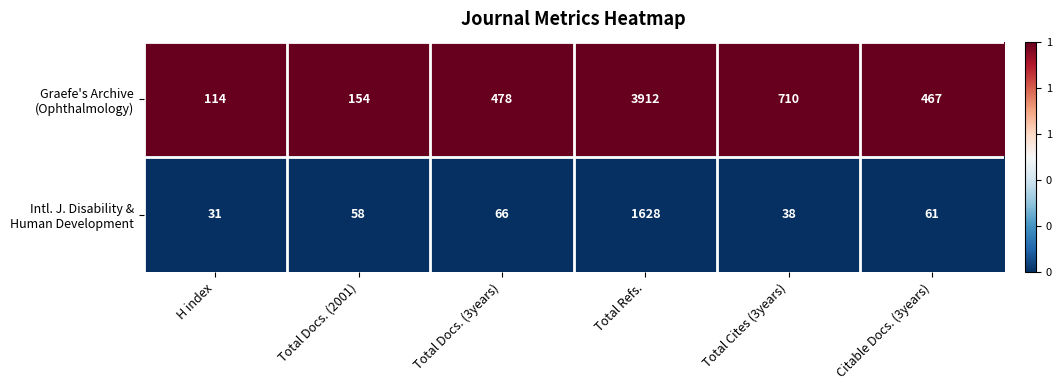

What is the difference between the highest and lowest values at Total Docs. (3years)?

412